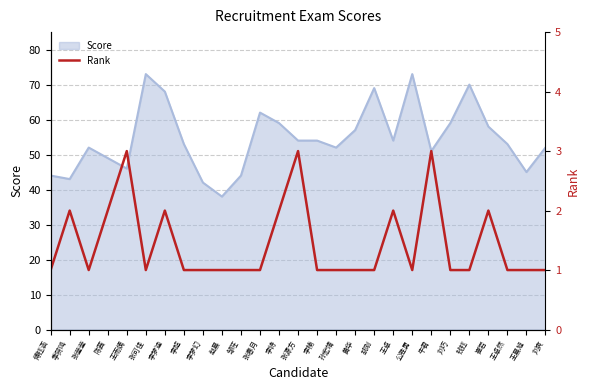

Does the chart display data point markers on the line(s)?

No